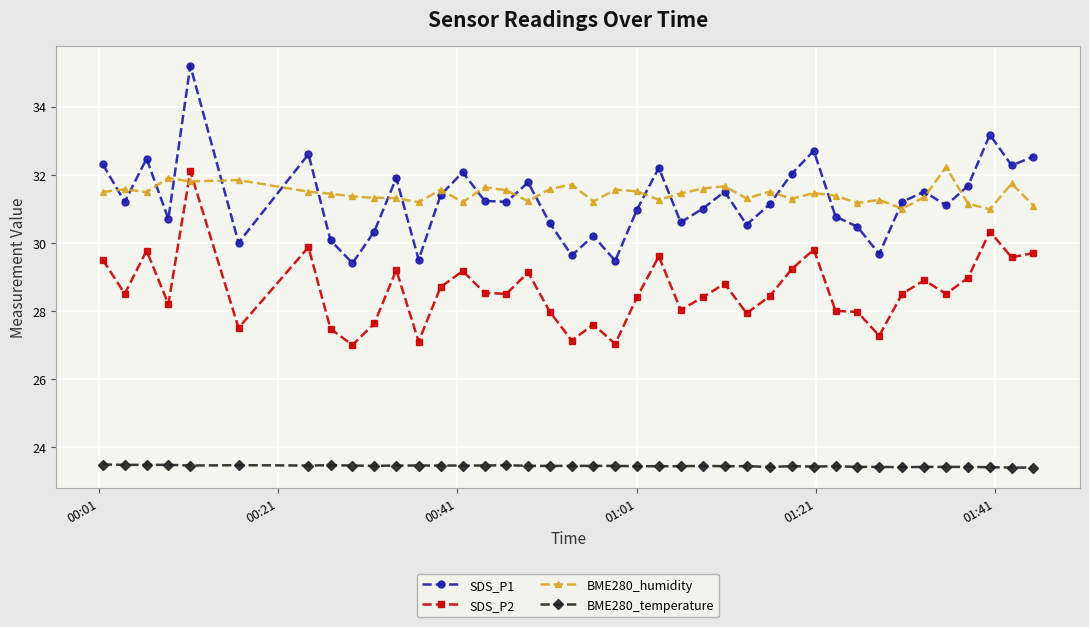

Which series has the largest range (max minus min)?

SDS_P1